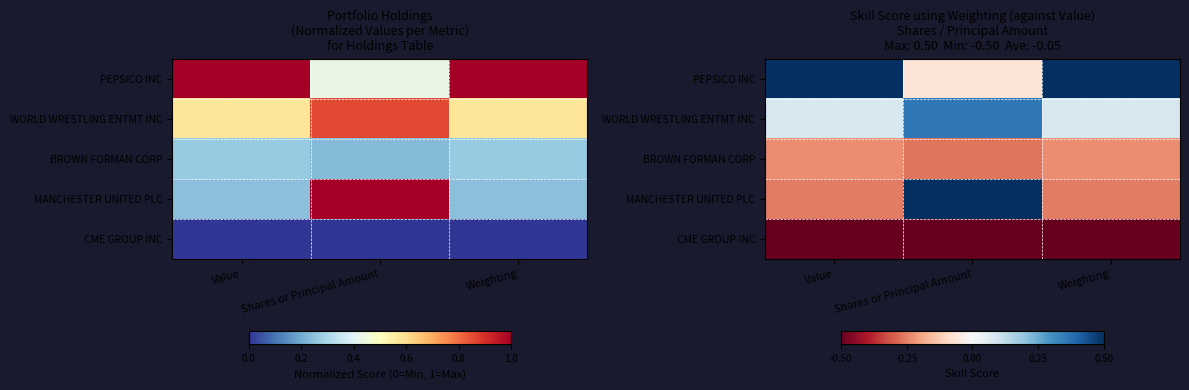

Which category has the lowest value in the BROWN FORMAN CORP series?

Shares or Principal Amount